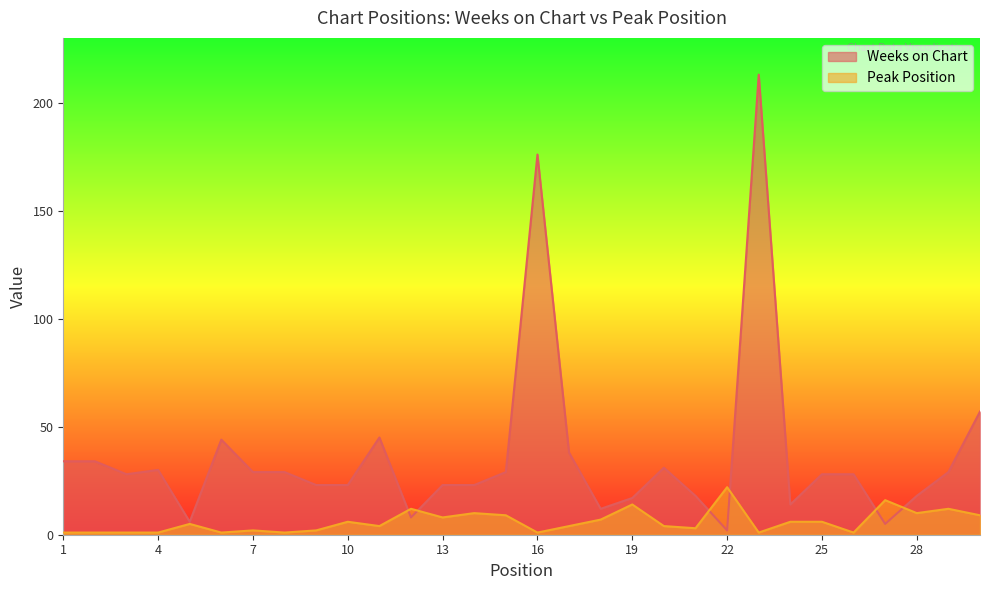

What is the difference between the maximum and minimum values in the Weeks on Chart series?

211